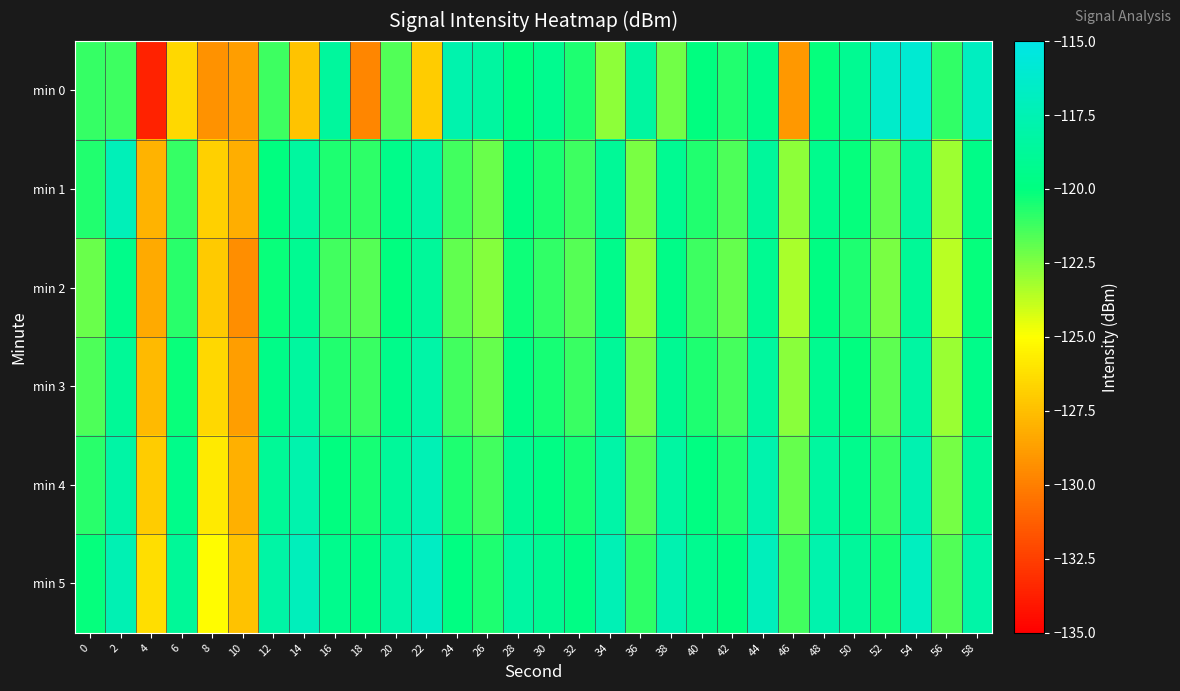

Reading right to left, list all the values displayed in this chart.

min 0: 58=-116.8	56=-121.0	54=-116.0	52=-116.3	50=-119.1	48=-120.1	46=-129.0	44=-119.5	42=-120.7	40=-120.0	38=-122.2	36=-118.4	34=-122.8	32=-120.6	30=-119.3	28=-120.0	26=-118.4	24=-117.8	22=-127.0	20=-121.6	18=-129.7	16=-118.5	14=-127.3	12=-121.2	10=-128.8	8=-129.2	6=-126.5	4=-133.6	2=-121.2	0=-121.0
min 1: 58=-119.6	56=-123.1	54=-118.4	52=-121.9	50=-120.1	48=-119.3	46=-122.8	44=-118.6	42=-121.5	40=-120.7	38=-119.1	36=-122.4	34=-118.9	32=-121.2	30=-120.5	28=-119.8	26=-122.1	24=-121.3	22=-118.2	20=-119.5	18=-120.9	16=-120.6	14=-118.5	12=-120.0	10=-128.2	8=-126.9	6=-121.0	4=-127.9	2=-117.2	0=-120.6
min 2: 58=-120.1	56=-123.6	54=-118.9	52=-122.4	50=-120.6	48=-119.8	46=-123.3	44=-119.1	42=-122.0	40=-121.2	38=-119.6	36=-122.9	34=-119.4	32=-121.7	30=-121.0	28=-120.3	26=-122.6	24=-121.9	22=-118.7	20=-120.0	18=-121.7	16=-121.3	14=-119.1	12=-120.2	10=-129.4	8=-127.1	6=-120.8	4=-128.3	2=-119.5	0=-122.1
min 3: 58=-119.5	56=-123.0	54=-118.3	52=-121.8	50=-120.0	48=-119.2	46=-122.7	44=-118.5	42=-121.4	40=-120.6	38=-119.0	36=-122.3	34=-118.8	32=-121.1	30=-120.4	28=-119.7	26=-122.0	24=-121.3	22=-118.1	20=-119.4	18=-121.1	16=-120.7	14=-118.5	12=-119.6	10=-128.8	8=-126.5	6=-120.2	4=-127.7	2=-118.9	0=-121.5
min 4: 58=-118.8	56=-122.3	54=-117.6	52=-121.1	50=-119.3	48=-118.5	46=-122.0	44=-117.8	42=-120.7	40=-119.9	38=-118.3	36=-121.6	34=-118.1	32=-120.4	30=-119.7	28=-119.0	26=-121.3	24=-120.6	22=-117.4	20=-118.7	18=-120.4	16=-120.0	14=-117.8	12=-118.9	10=-128.1	8=-125.8	6=-119.5	4=-127.0	2=-118.2	0=-120.8
min 5: 58=-118.1	56=-121.6	54=-116.9	52=-120.4	50=-118.6	48=-117.8	46=-121.3	44=-117.1	42=-120.0	40=-119.2	38=-117.6	36=-120.9	34=-117.4	32=-119.7	30=-119.0	28=-118.3	26=-120.6	24=-119.9	22=-116.7	20=-118.0	18=-119.7	16=-119.3	14=-117.1	12=-118.2	10=-127.4	8=-125.1	6=-118.8	4=-126.3	2=-117.5	0=-120.1